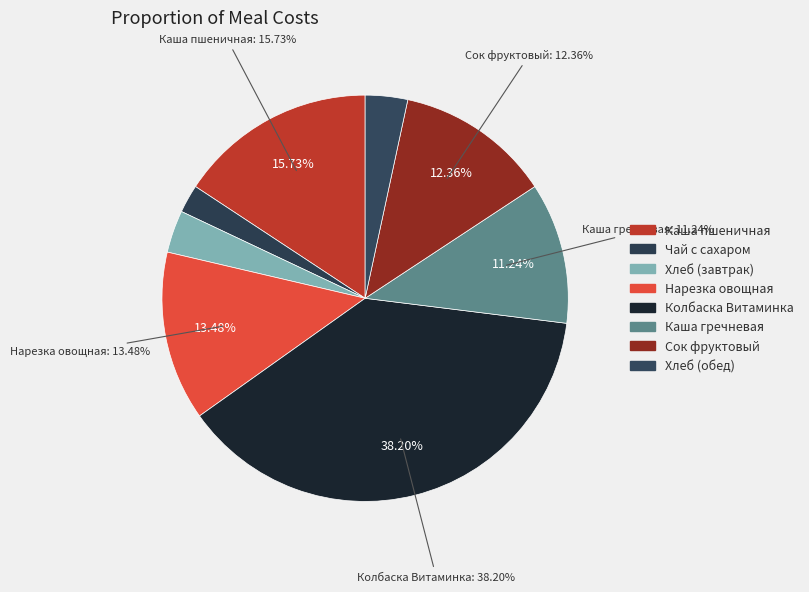

True or false: Каша пшеничная на молоке с маслом accounts for 3% of the total.

False